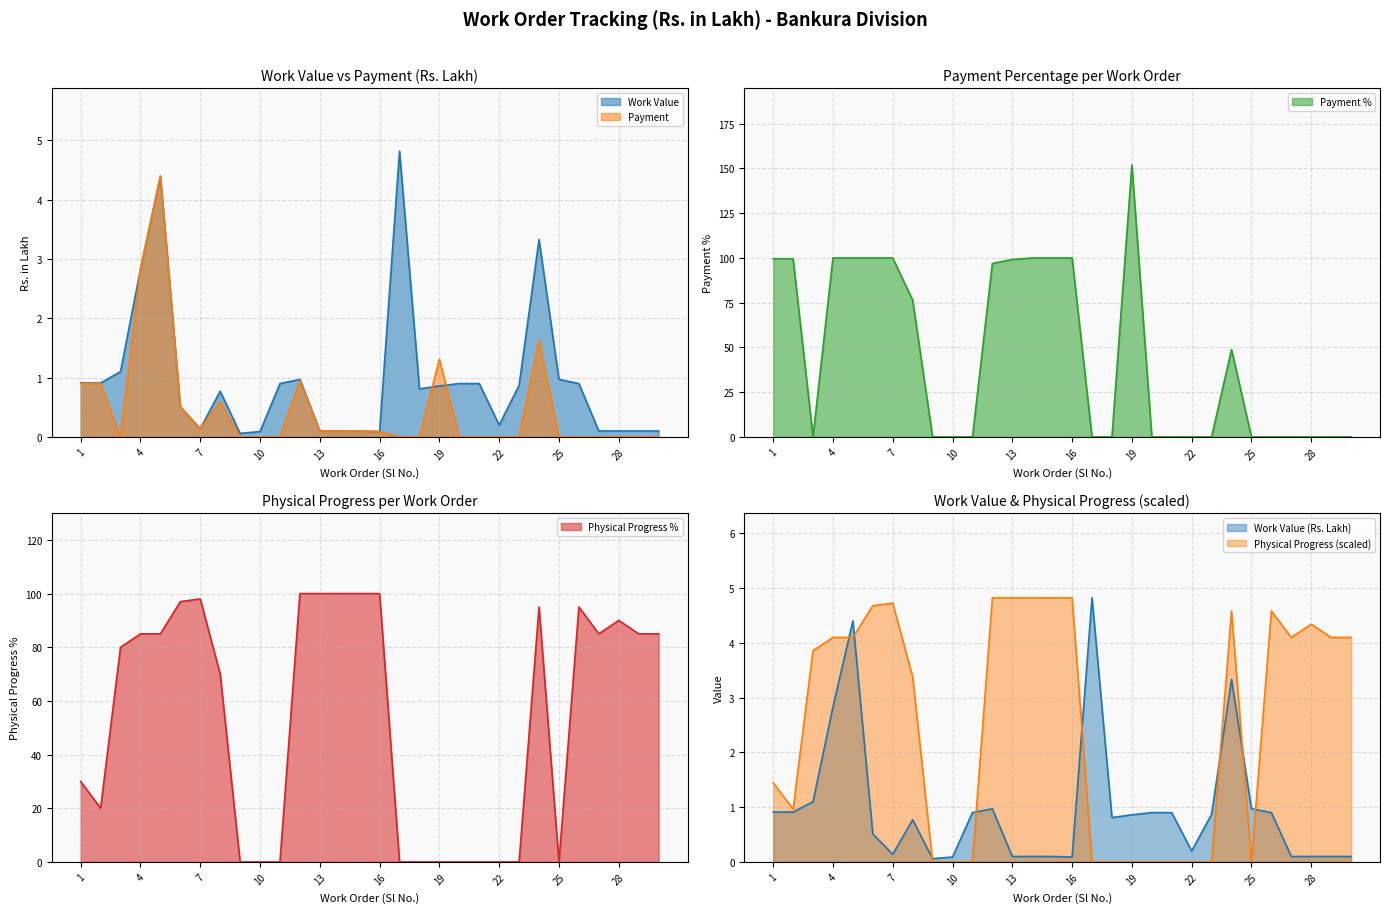

Which series changed the most between 10 and 22?

Work Value